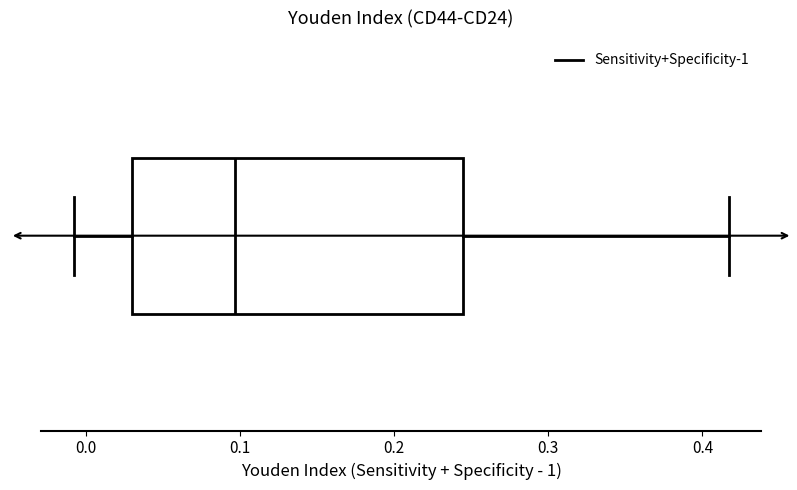

Transcribe this box plot: give where the median line is, the range the box spans, and where the two whiskers end, as read against the x-axis. The values are not printed on the chart, so give them approximately, as read against the axis.

median 0.10, box 0.03 to 0.24, whiskers -0.01 to 0.42